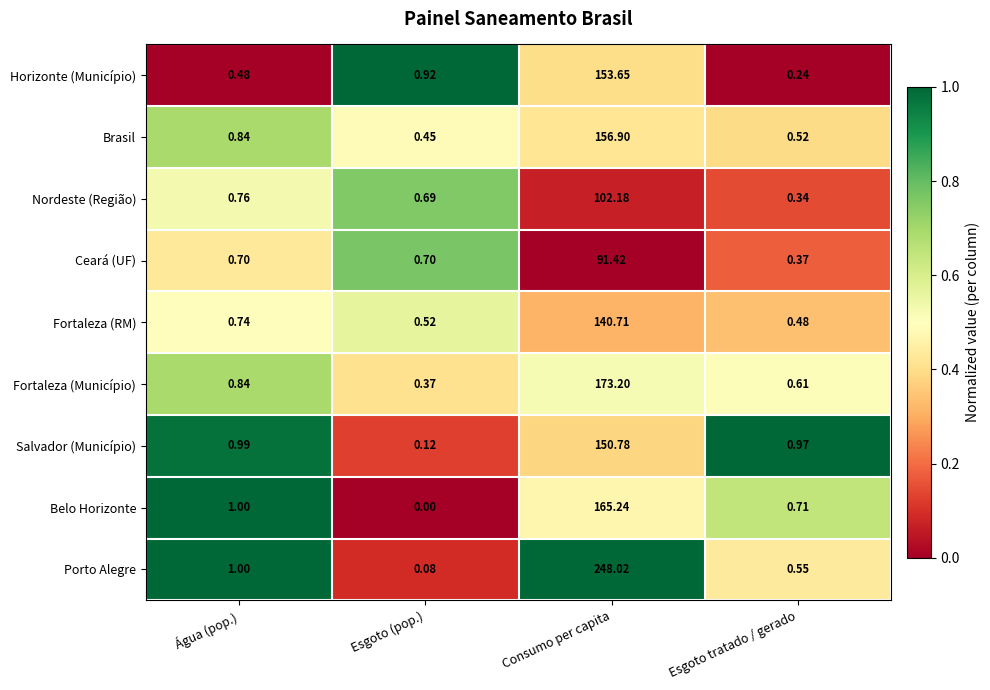

Which series has the largest range (max minus min)?

Porto Alegre